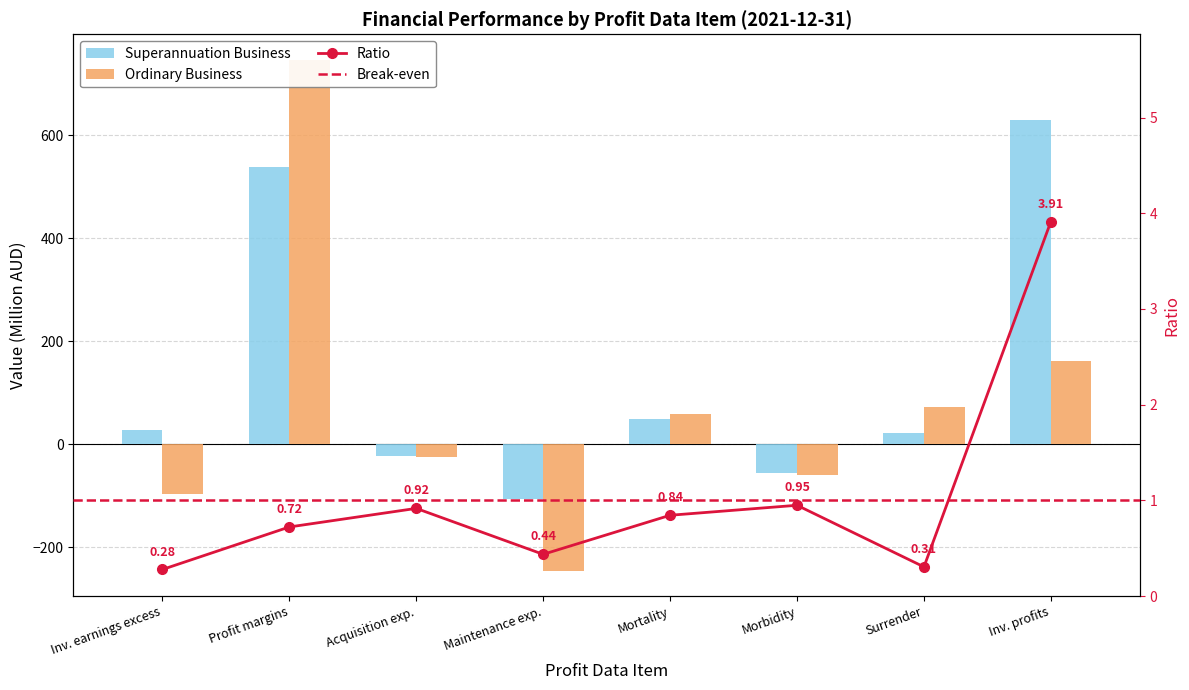

How many values in the Superannuation Business series exceed 27?

3